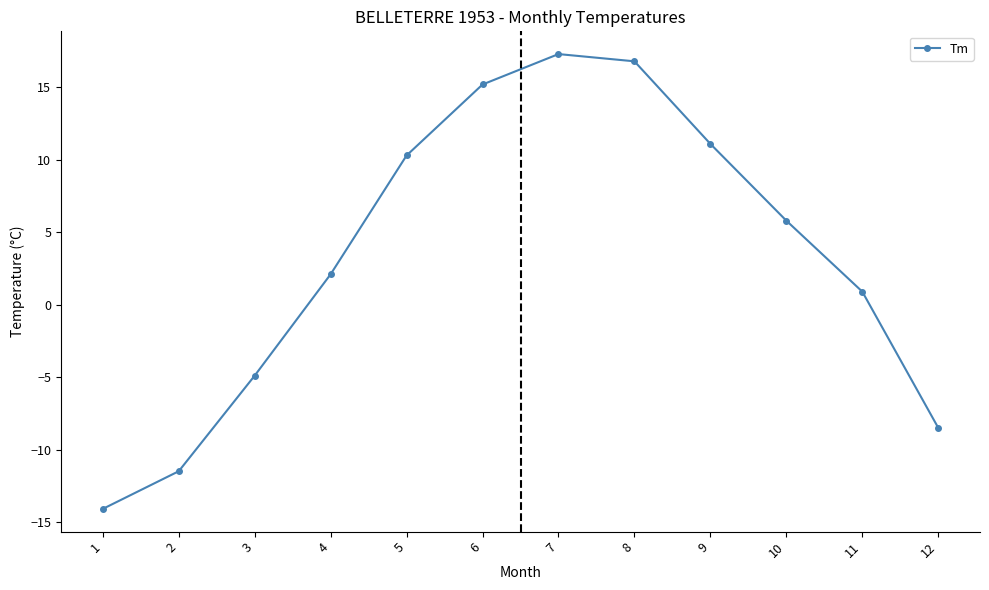

What is the greatest value displayed?

17.3